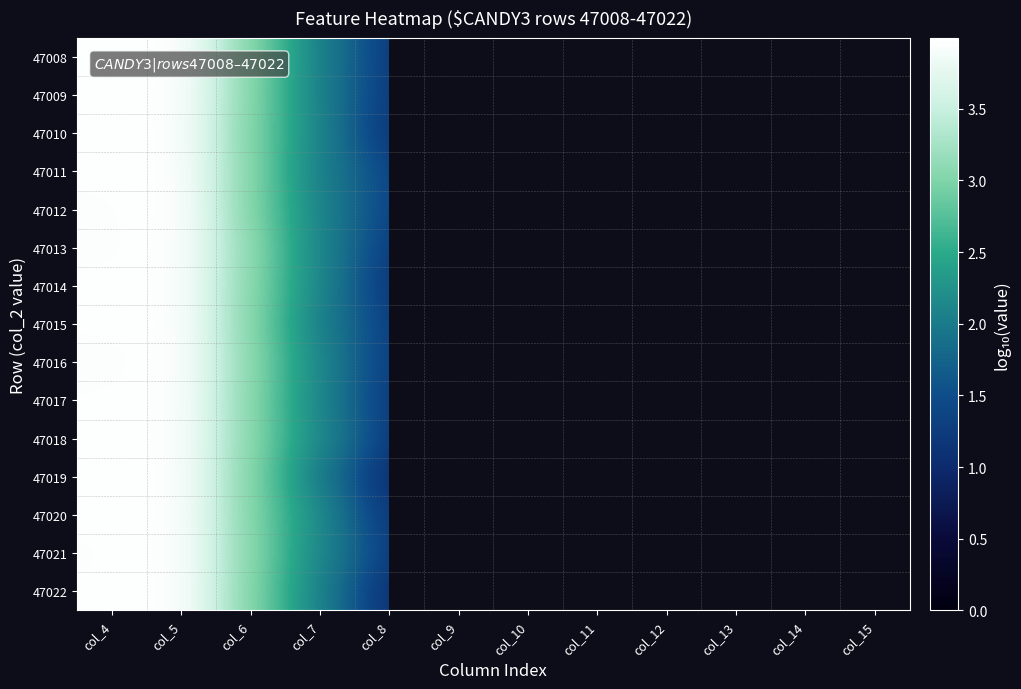

Which category has the highest value in the 47018 series?

col_5